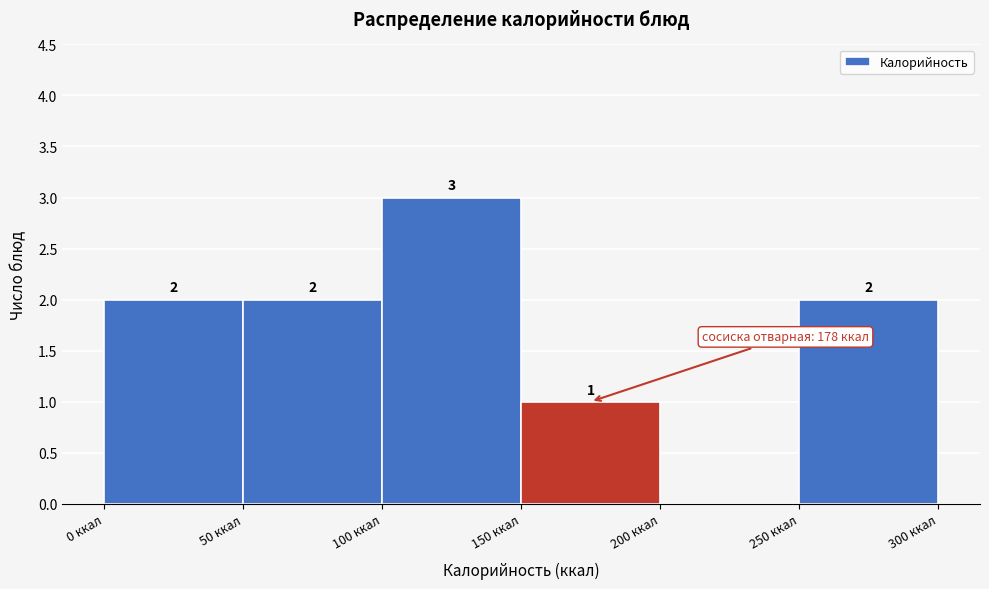

Which range on the x-axis has the tallest bar?

100 to 150